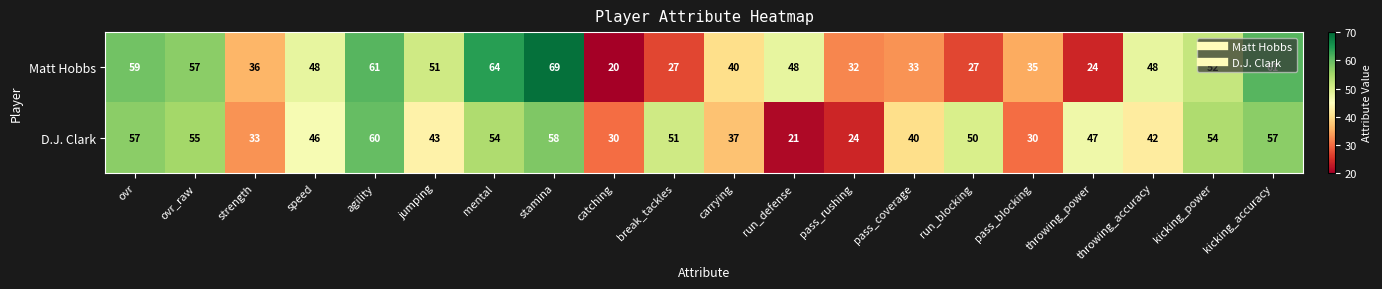

How many series are shown in this chart?

2